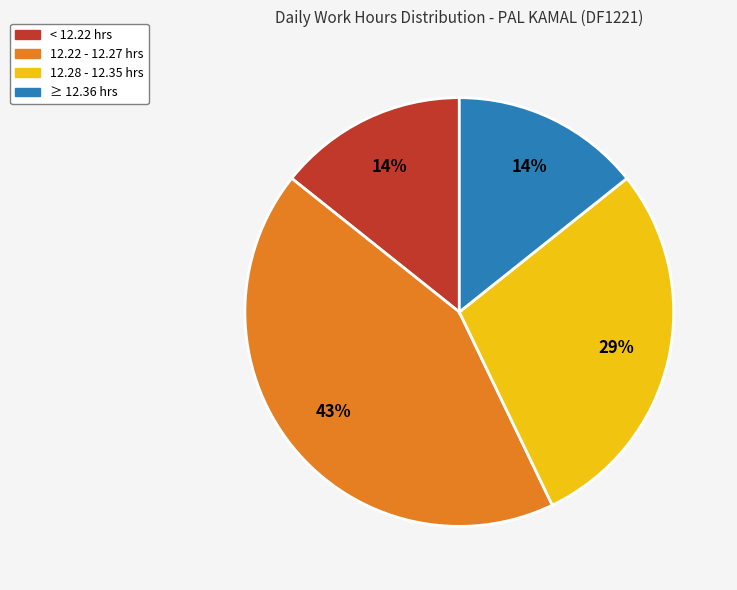

To the nearest percent, what portion does 12.28 - 12.35 hrs represent?

29%